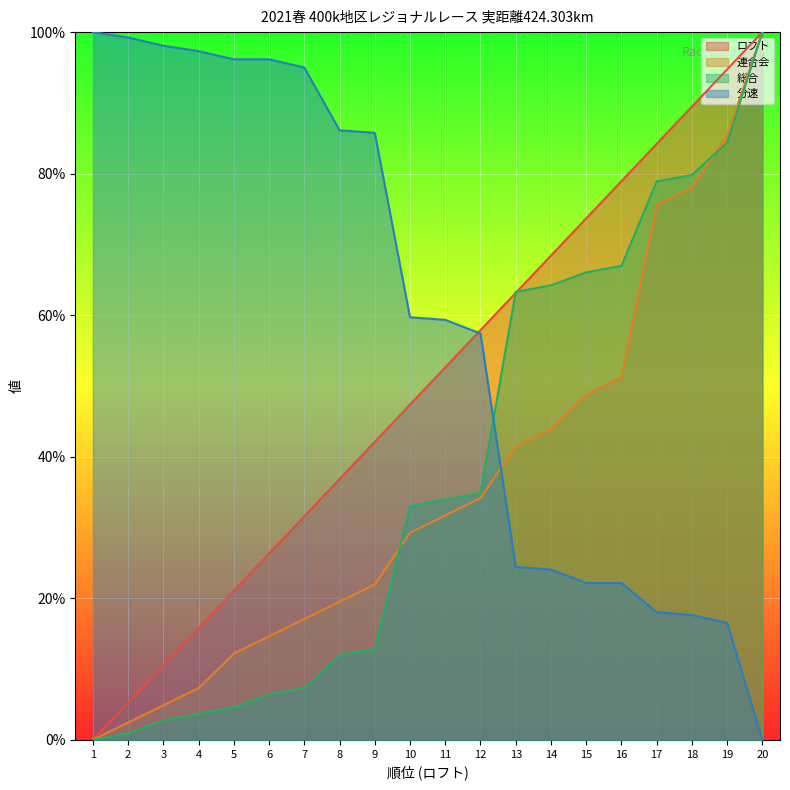

How many values in 総合 are above zero?

19